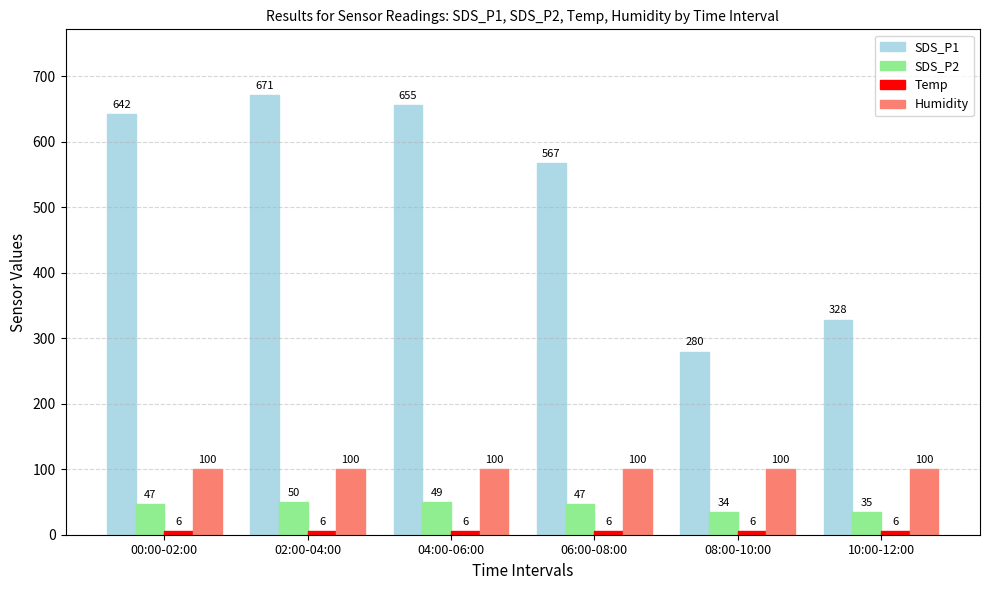

Count the number of data series in this chart.

4